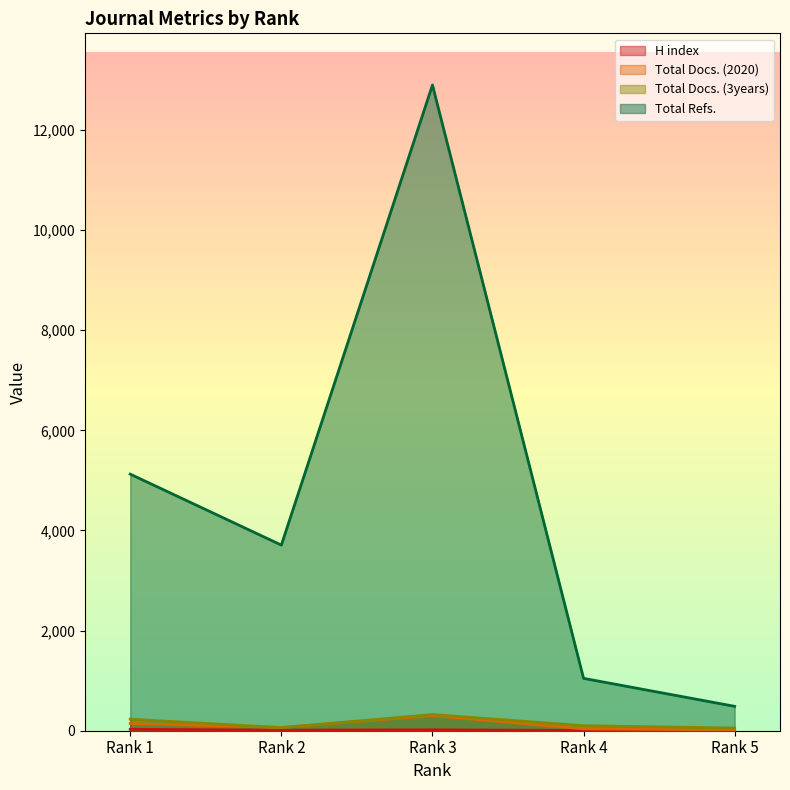

Which series has the largest total across all categories?

Total Refs.